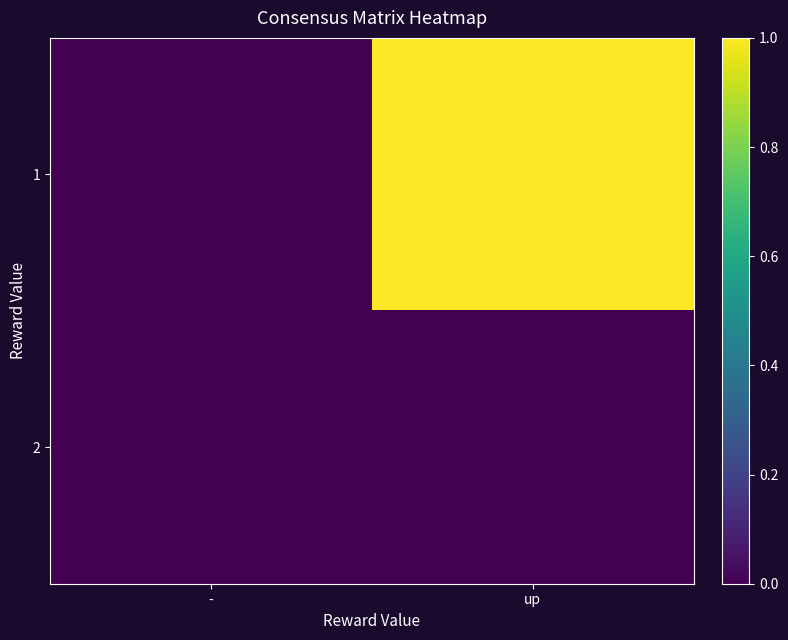

At how many categories does at least one series exceed 0?

1